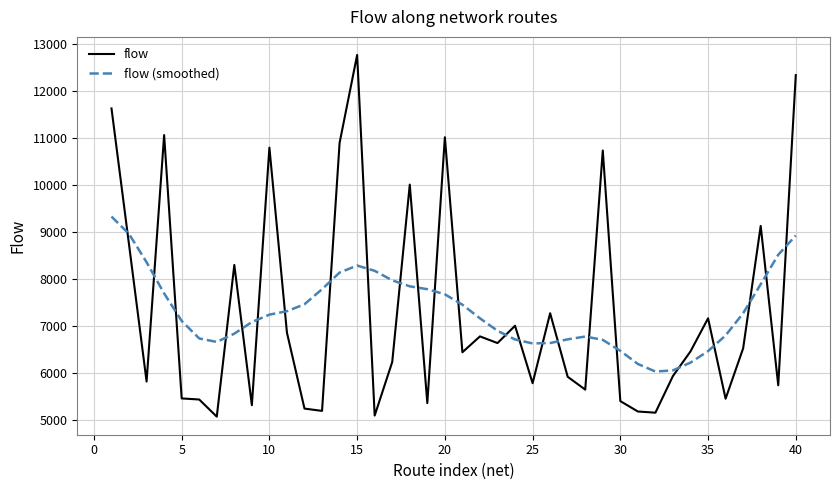

Which series ends up on top after the final intersection of flow (smoothed) and flow?

flow